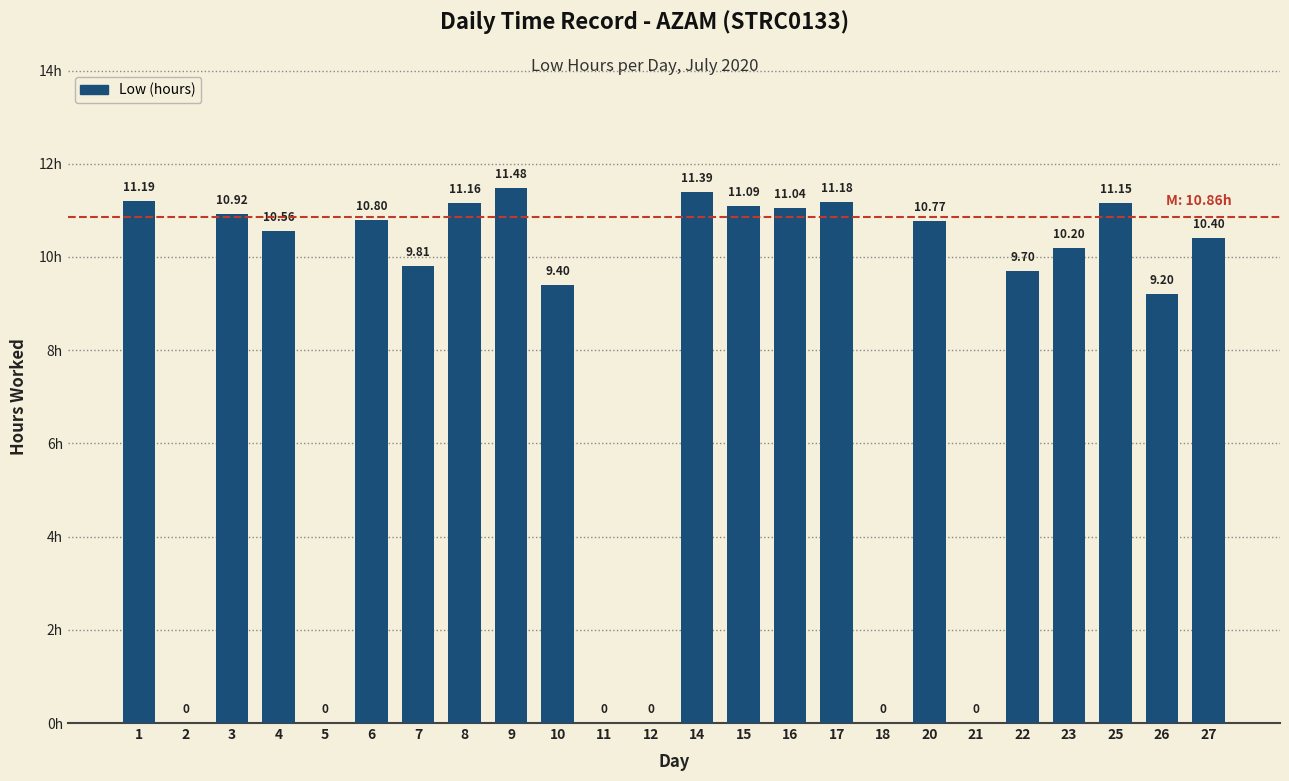

How many categories are shown in the chart?

24